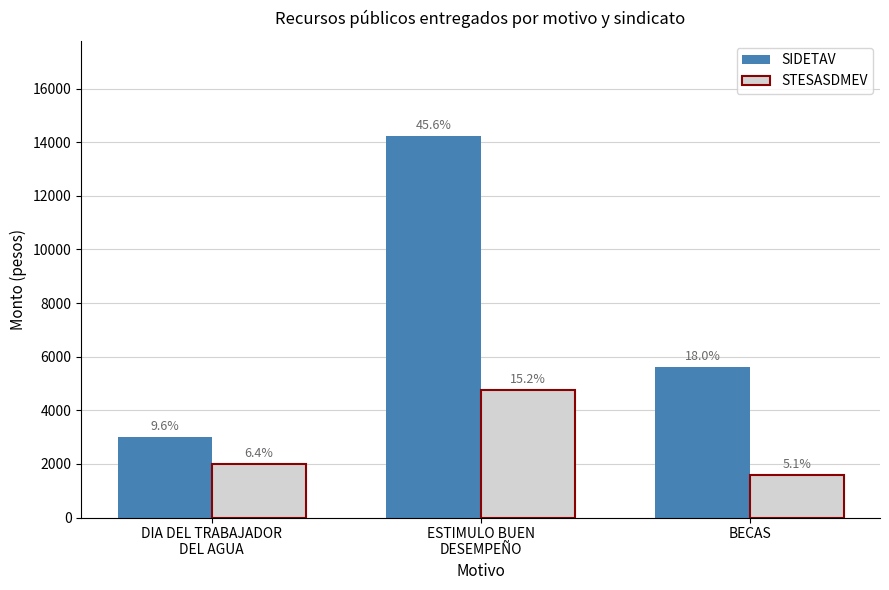

What are all the series names shown in the legend?

SIDETAV, STESASDMEV